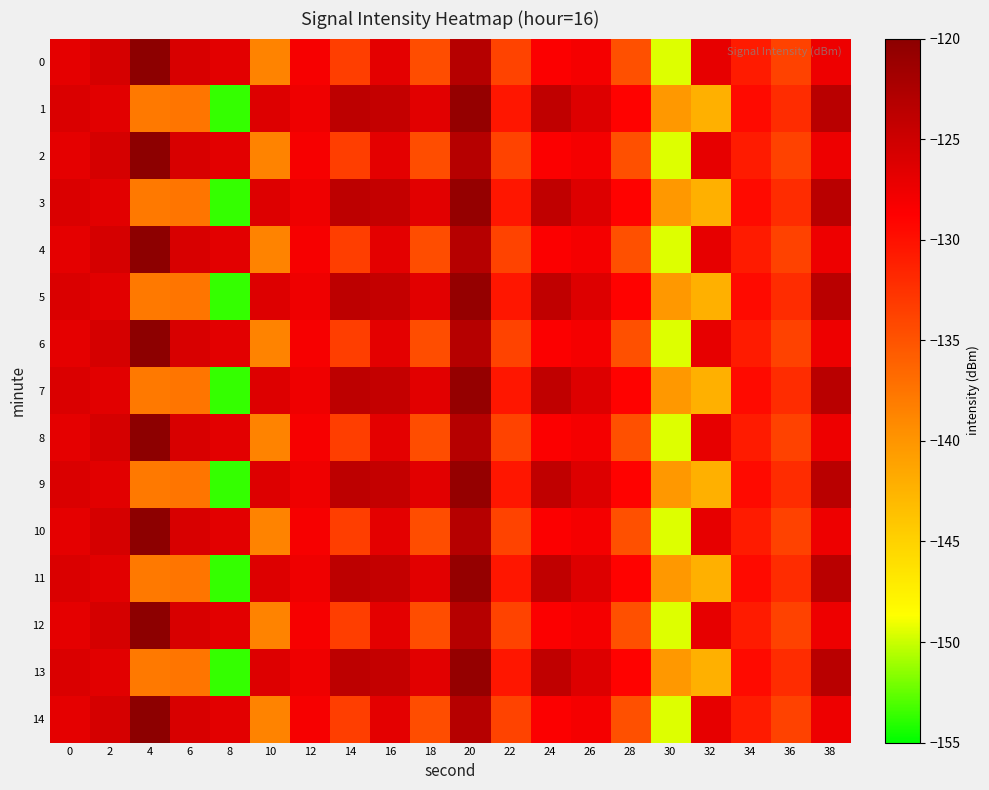

Which label corresponds to the largest value in the chart?

4